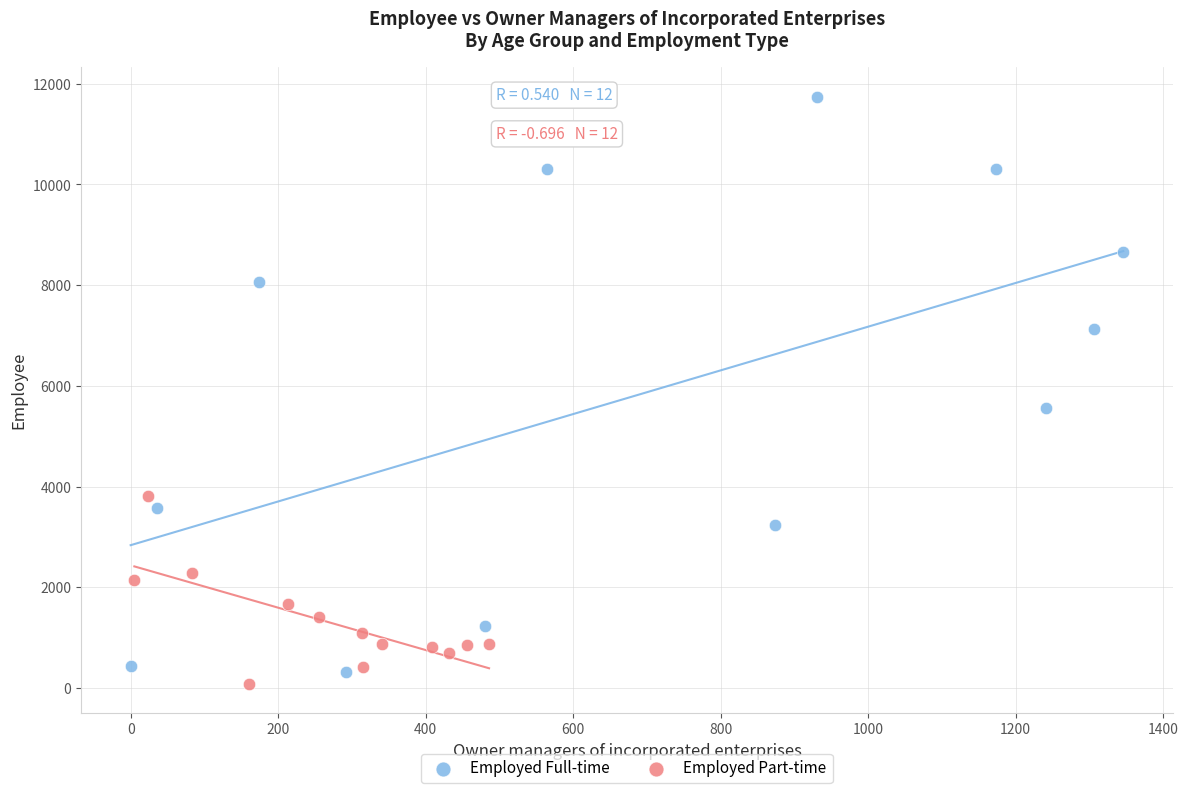

Which series reaches the maximum Y coordinate?

Employed Full-time